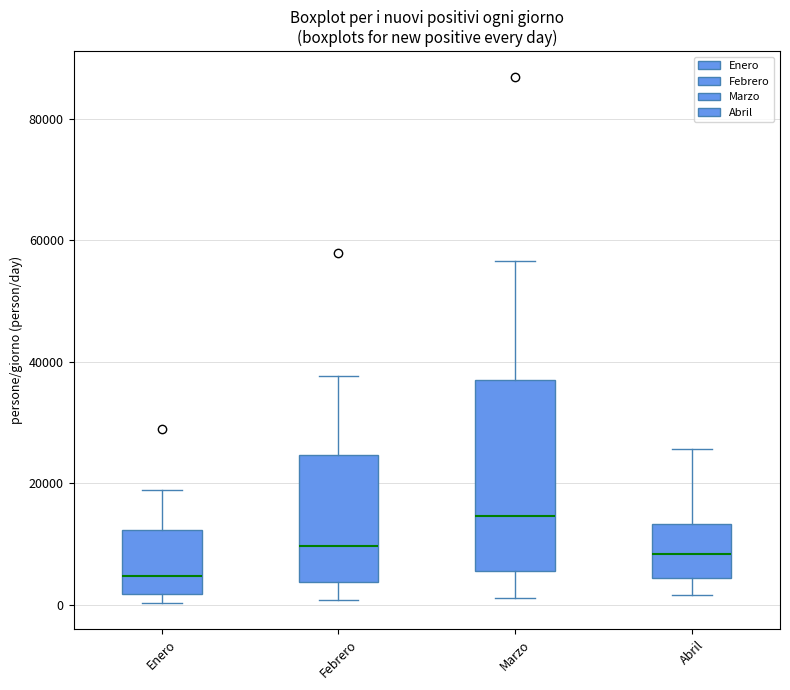

Comparing the boxes themselves (not the whiskers), which one is the tallest?

Marzo